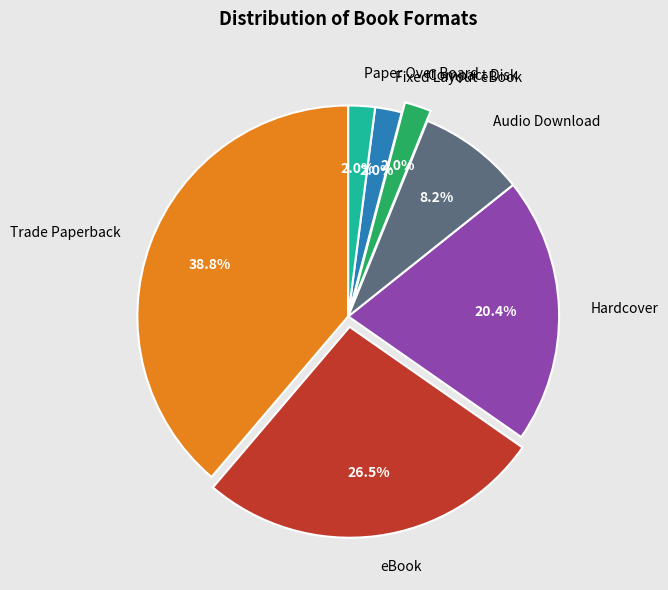

The Paper Over Board slice represents 10% of the pie. True or false?

False